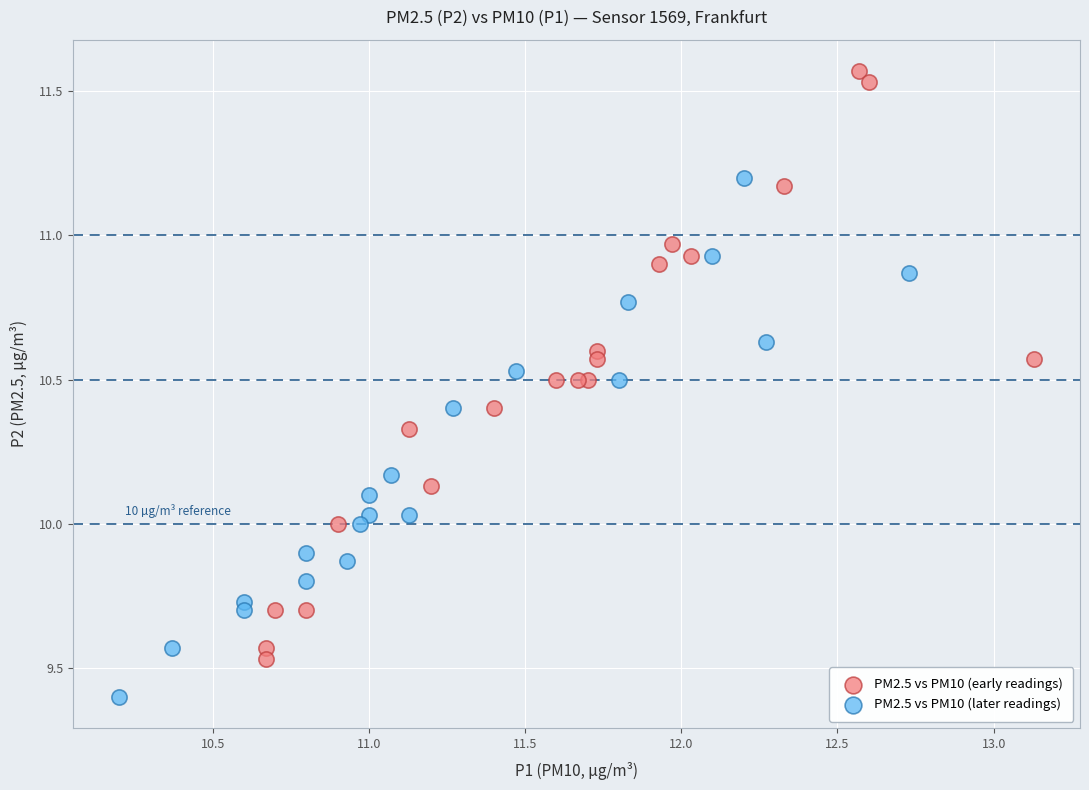

Which series reaches the maximum Y coordinate?

PM2.5 vs PM10 (early readings)